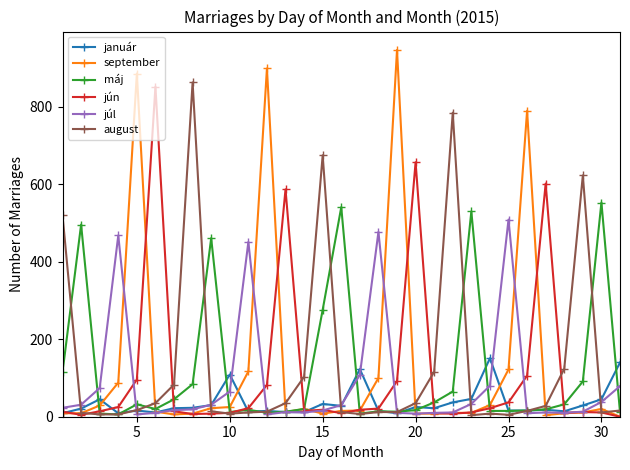

How many lines are shown in the chart?

6